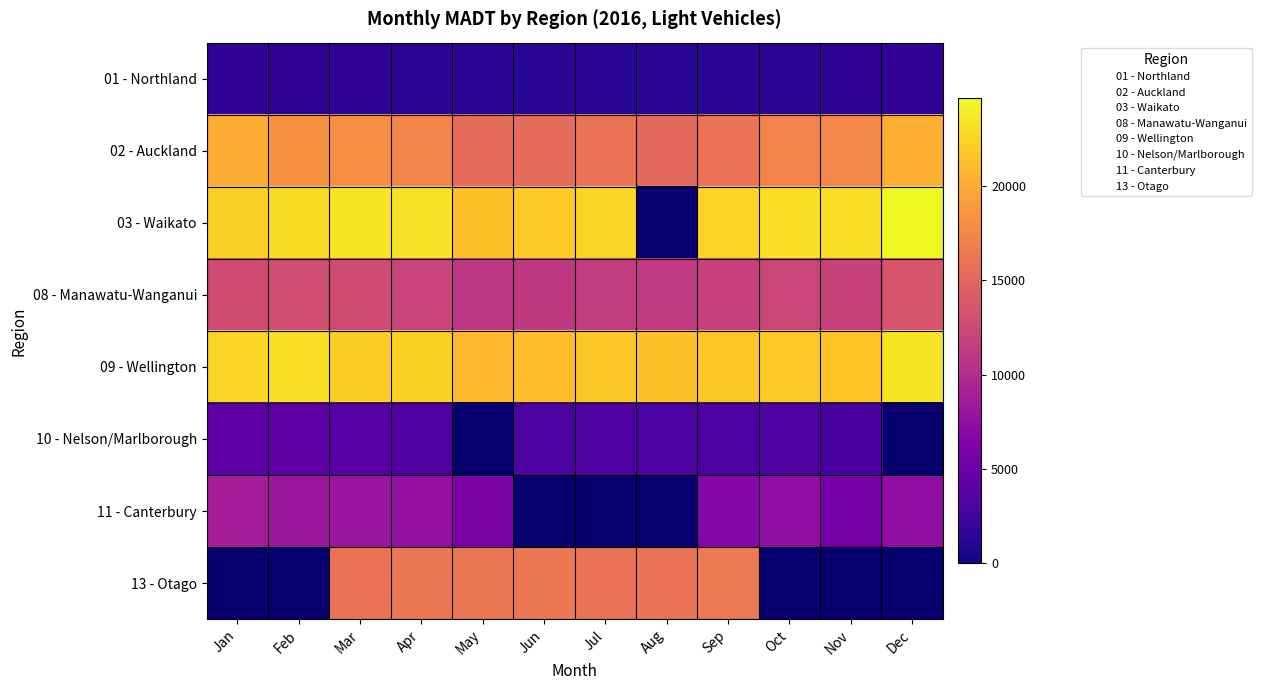

How many data points does each series have?

12